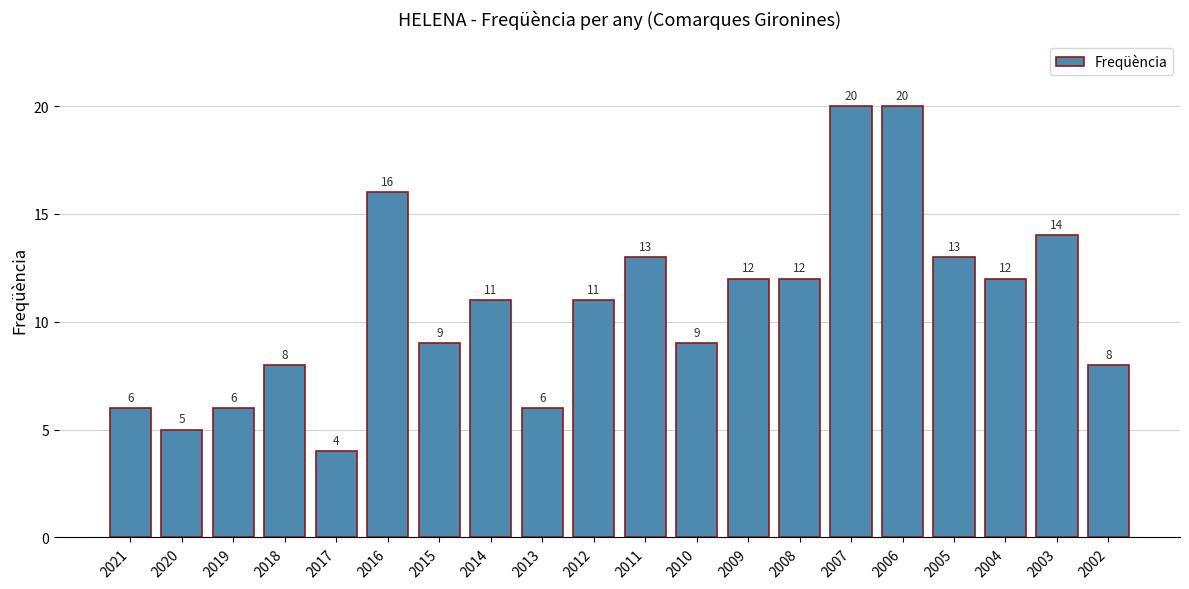

What is the value of the 2nd bar from the left?

5